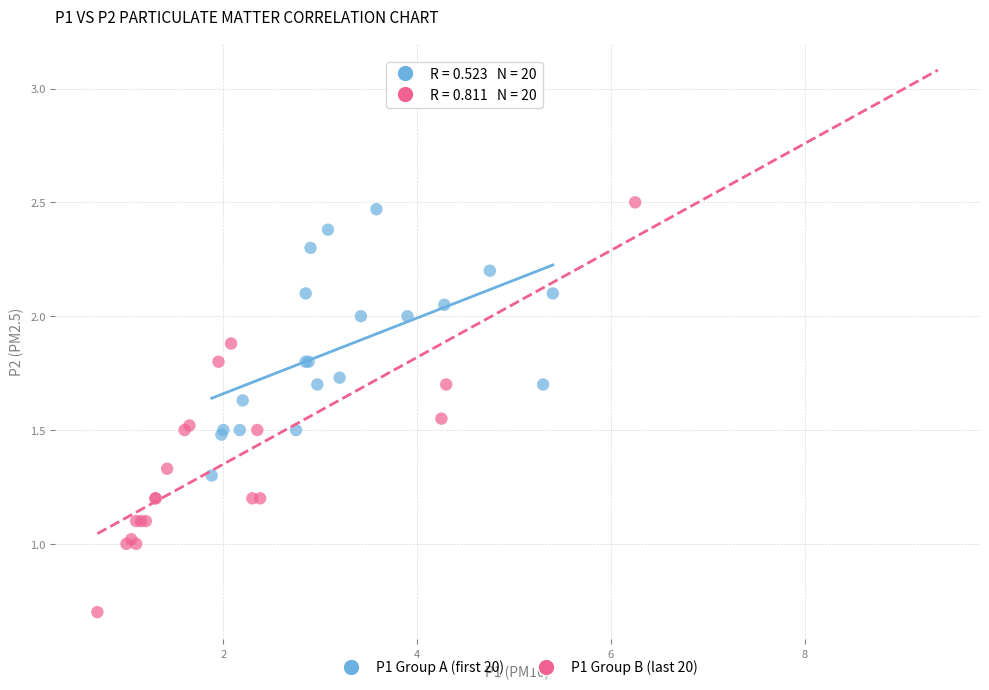

Which series has the widest spread of Y values?

P1 Group B (last 20)